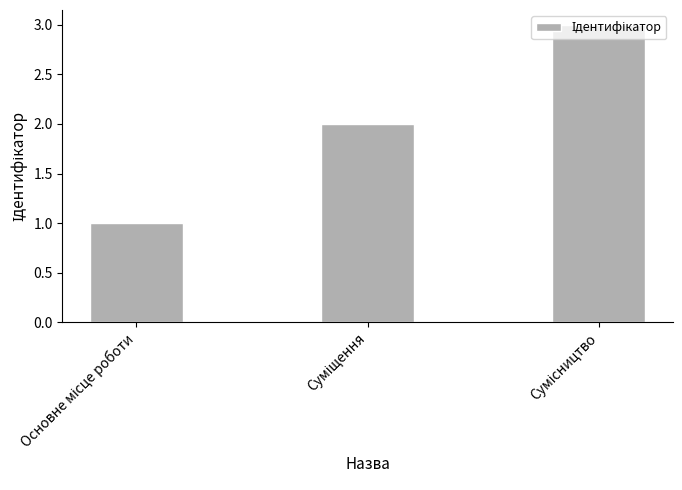

What is the sum of all values?

6